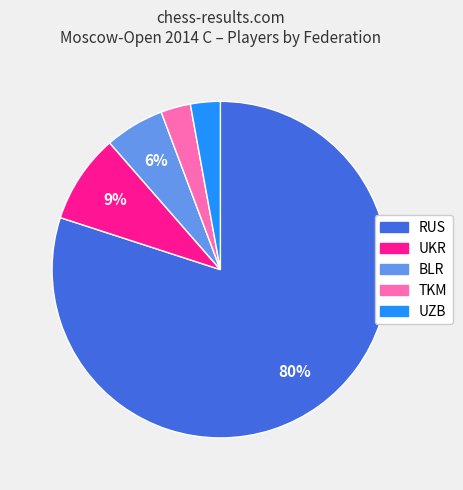

Which category has the biggest portion of the pie?

RUS